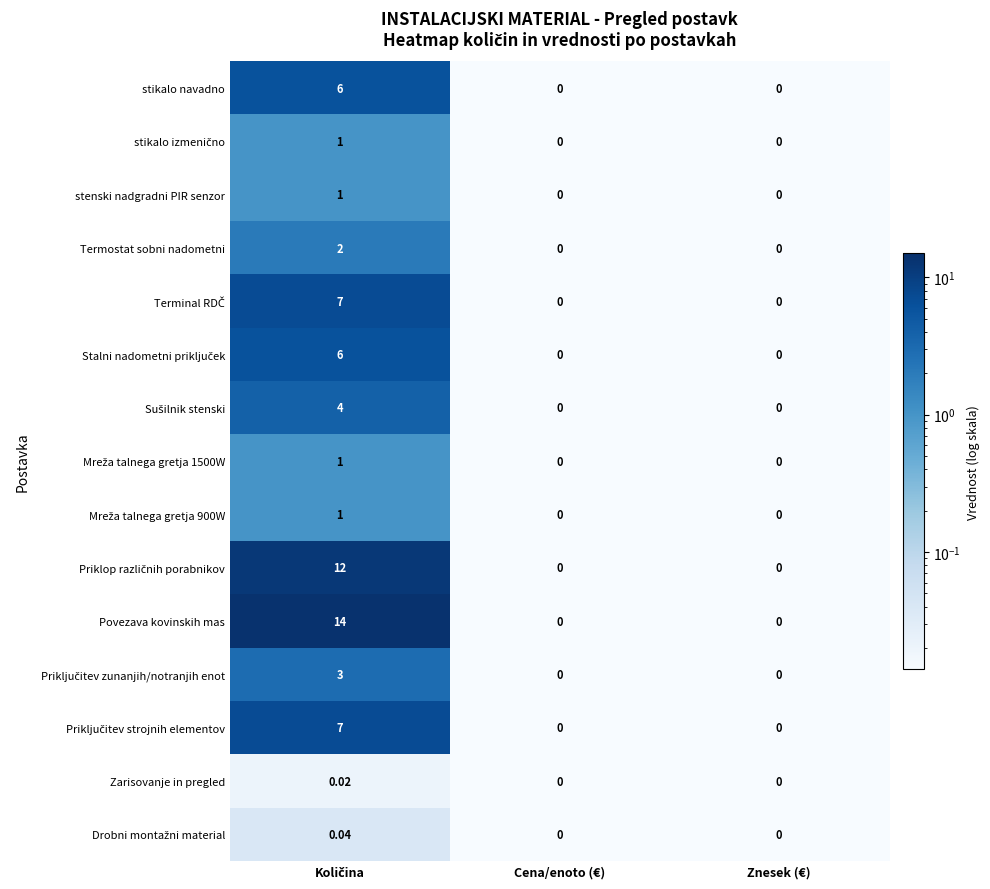

Which series has the largest total across all categories?

Povezava kovinskih mas